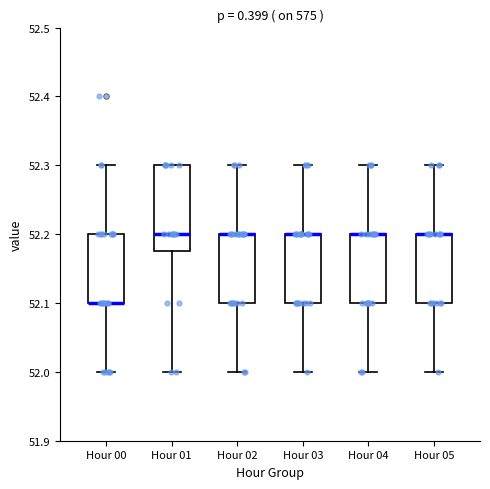

Reading left to right, transcribe this box plot: for each box, give where its median line is, the range the box spans, and where its two whiskers end, as read against the y-axis. The values are not printed on the chart, so give them approximately, as read against the axis.

Hour 00: median 52.10 (drawn on the box's lower edge), box 52.10 to 52.20, whiskers 52.00 to 52.30
Hour 01: median 52.20, box 52.18 to 52.30, whiskers 52.00 to 52.30
Hour 02: median 52.20 (drawn on the box's upper edge), box 52.10 to 52.20, whiskers 52.00 to 52.30
Hour 03: median 52.20 (drawn on the box's upper edge), box 52.10 to 52.20, whiskers 52.00 to 52.30
Hour 04: median 52.20 (drawn on the box's upper edge), box 52.10 to 52.20, whiskers 52.00 to 52.30
Hour 05: median 52.20 (drawn on the box's upper edge), box 52.10 to 52.20, whiskers 52.00 to 52.30